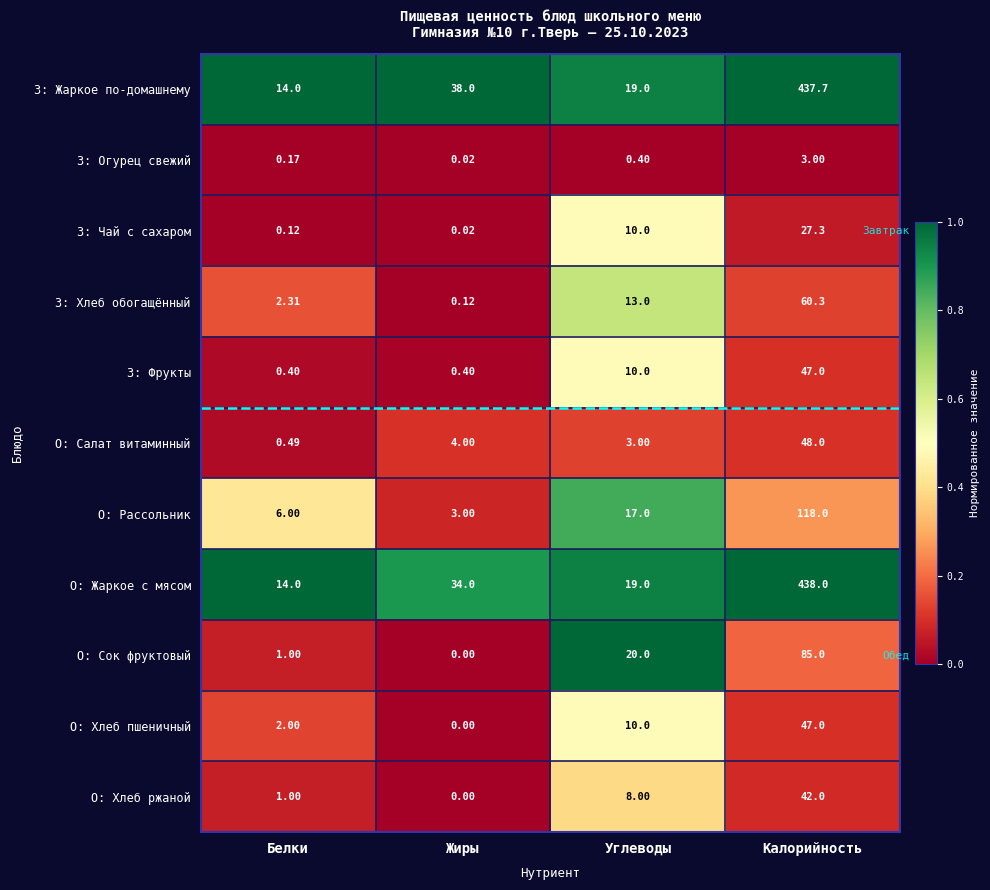

Is the value of З: Огурец свежий at Жиры greater than the value of О: Жаркое с мясом at Калорийность?

No